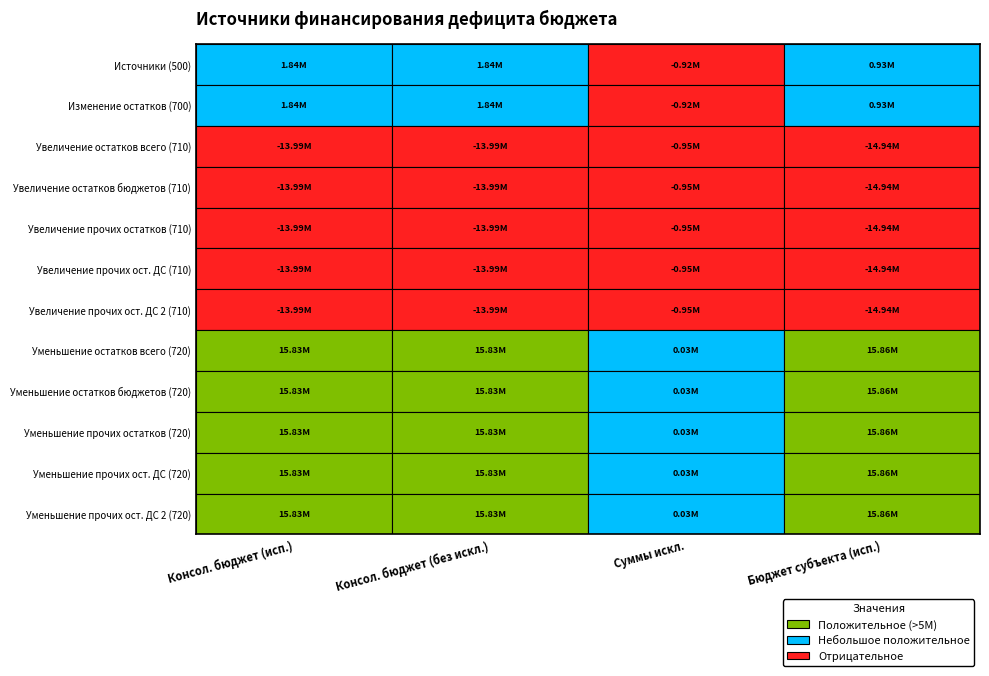

Count the number of categories in the chart.

4